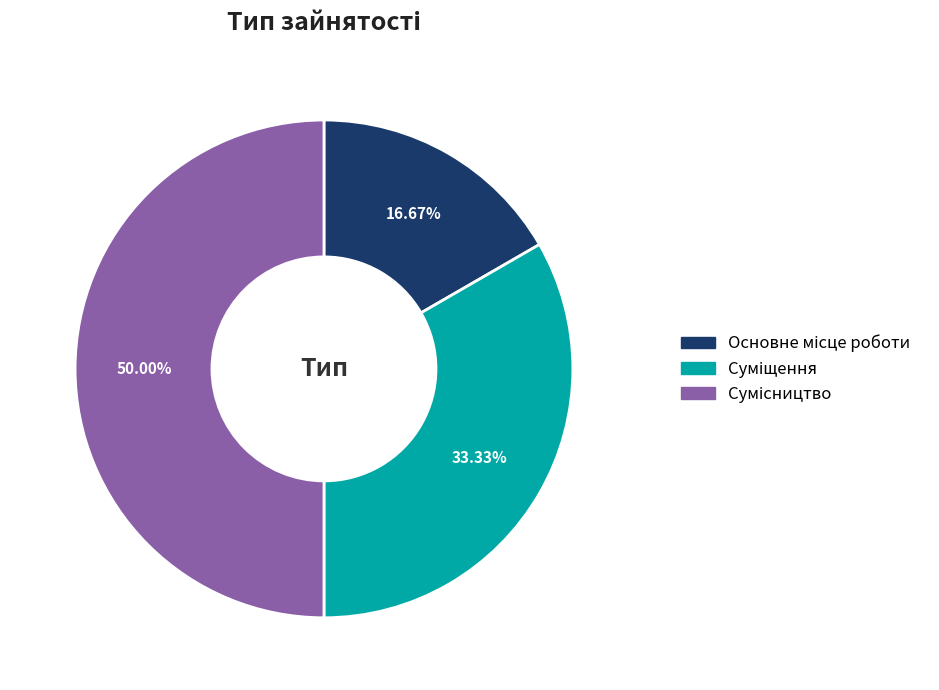

Does Сумісництво account for over 50% of the chart?

No